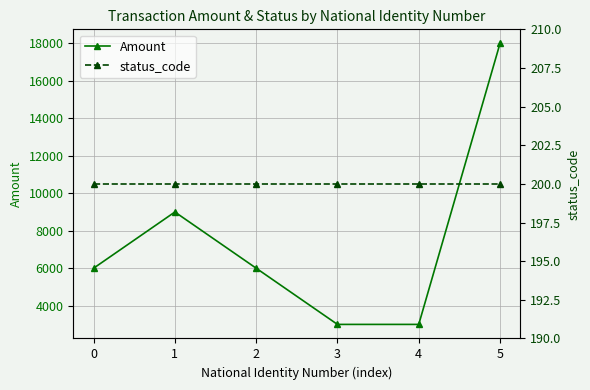

How many lines are shown in the chart?

2